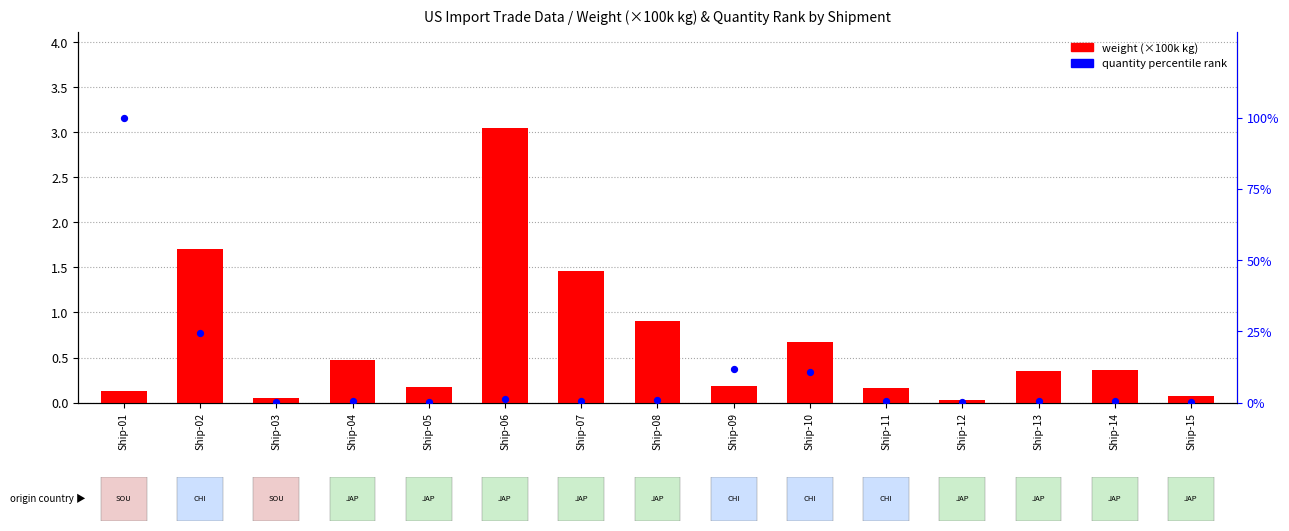

Which series contains the lowest Y value?

weight (×100k kg)